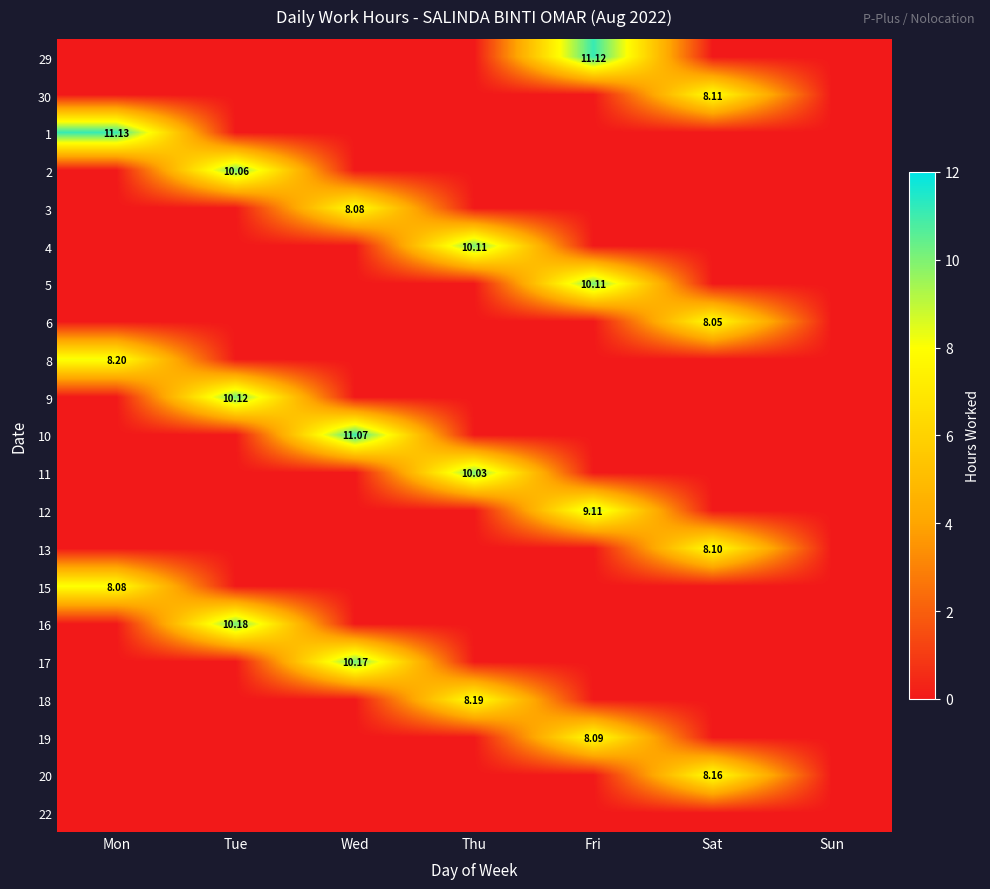

The value of 5 at Thu is -3.6. True or false?

False